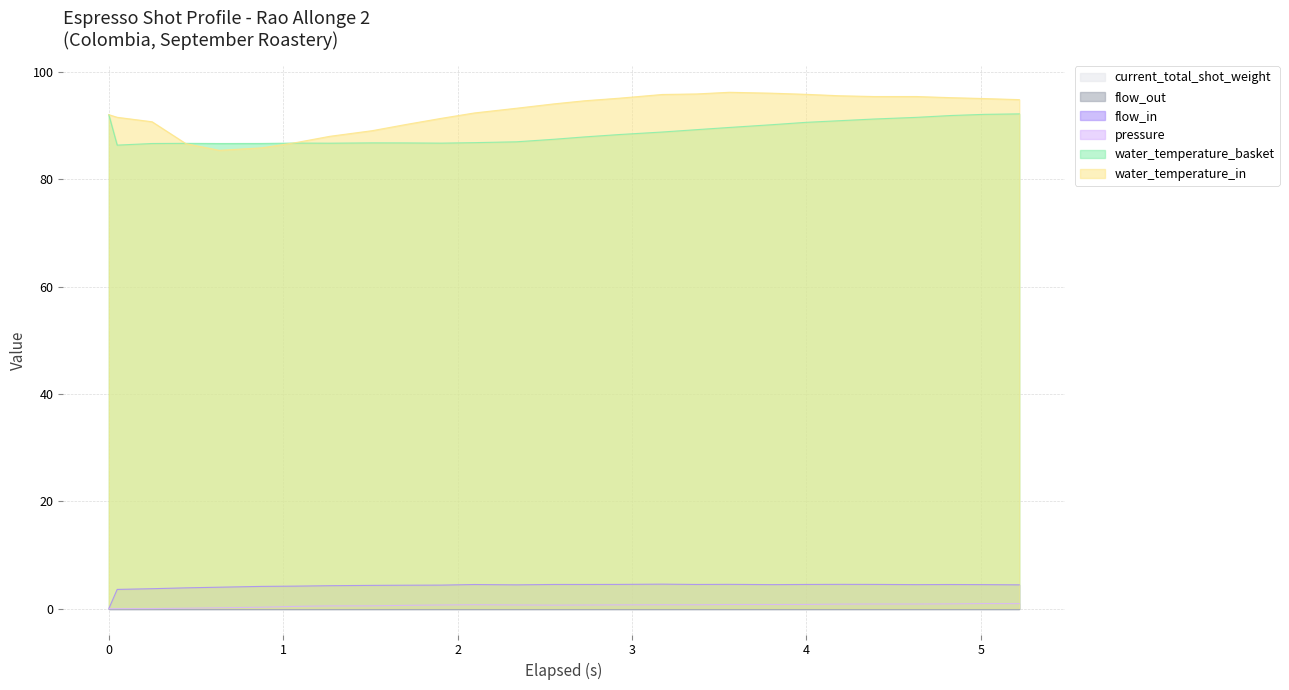

Does the chart have visible grid lines?

Yes